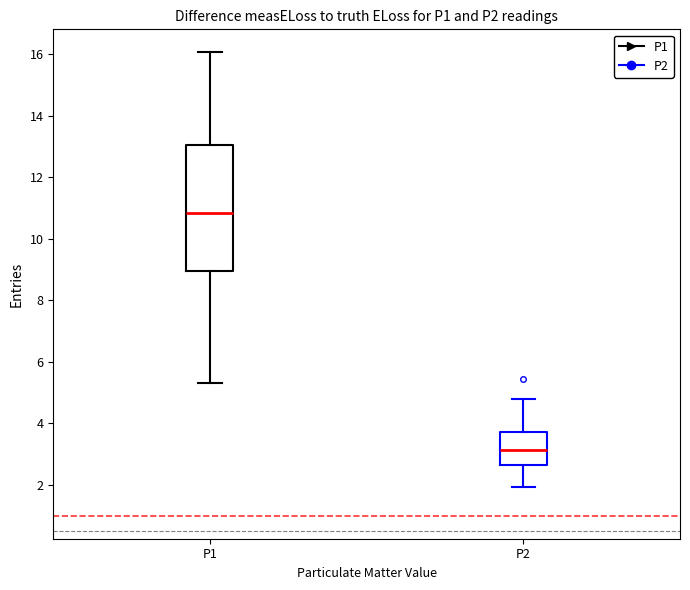

Which box is the tallest, from its lower edge to its upper edge?

P1